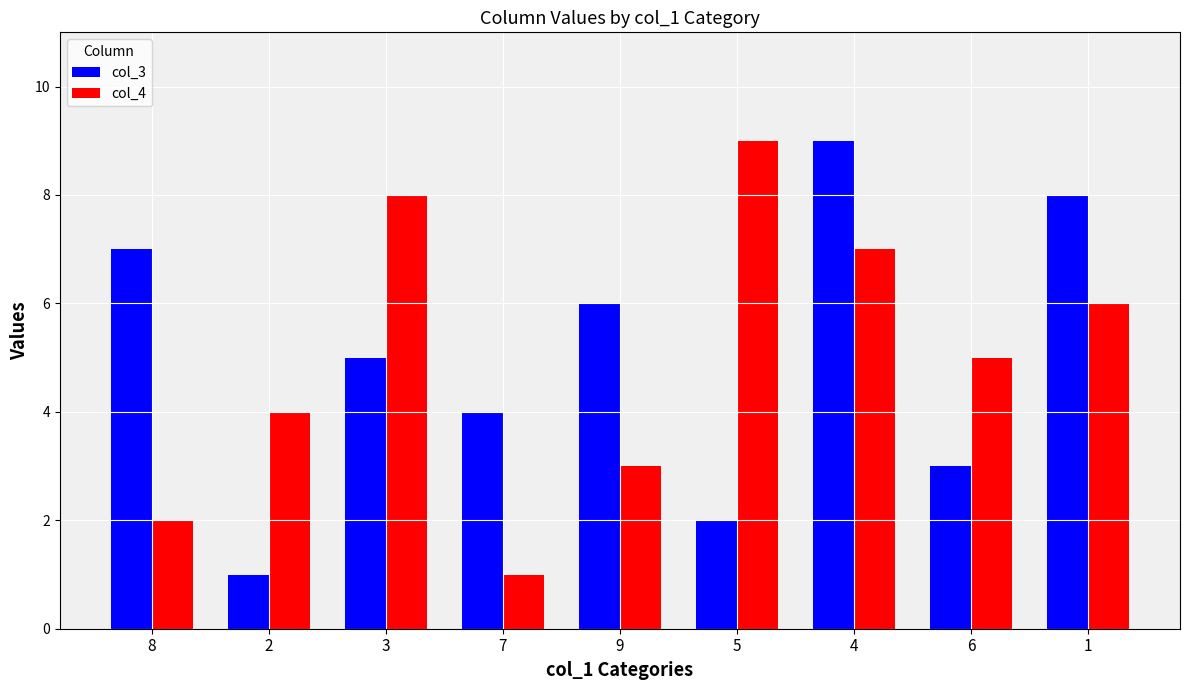

What position from the left is 9?

5